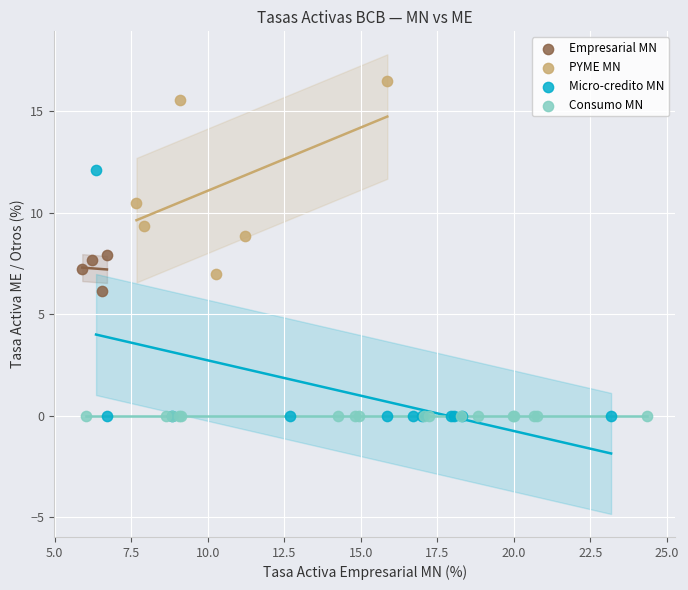

Which series reaches the maximum Y coordinate?

PYME MN